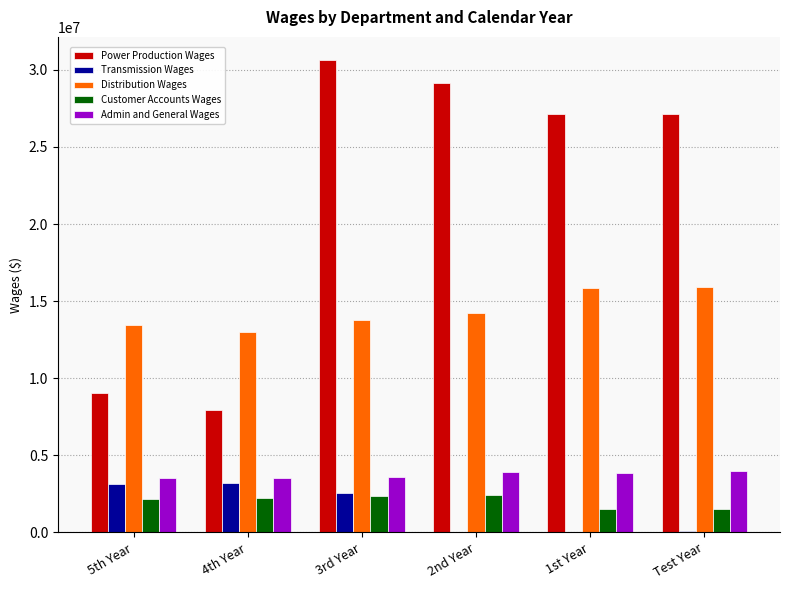

Between 4th Year and Test Year, which series saw the biggest shift?

Power Production Wages